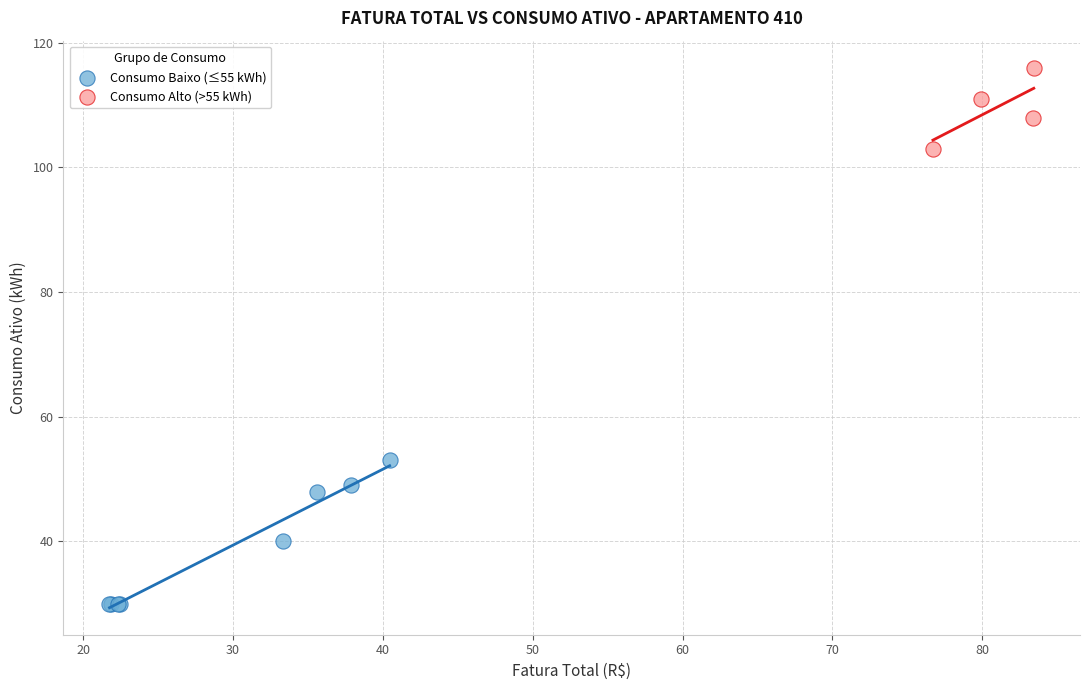

Which series has the widest spread of Y values?

Consumo Baixo (≤55 kWh)